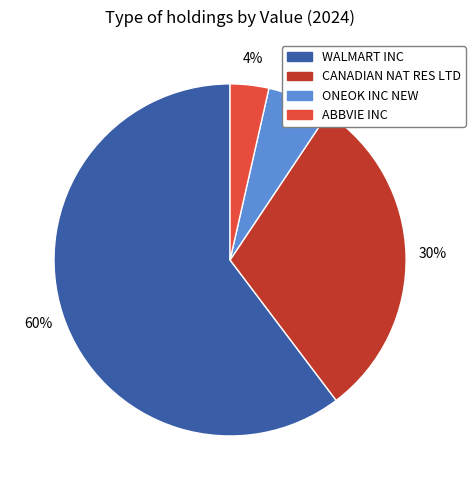

To the nearest percent, what percentage of the pie is ONEOK INC NEW?

6%